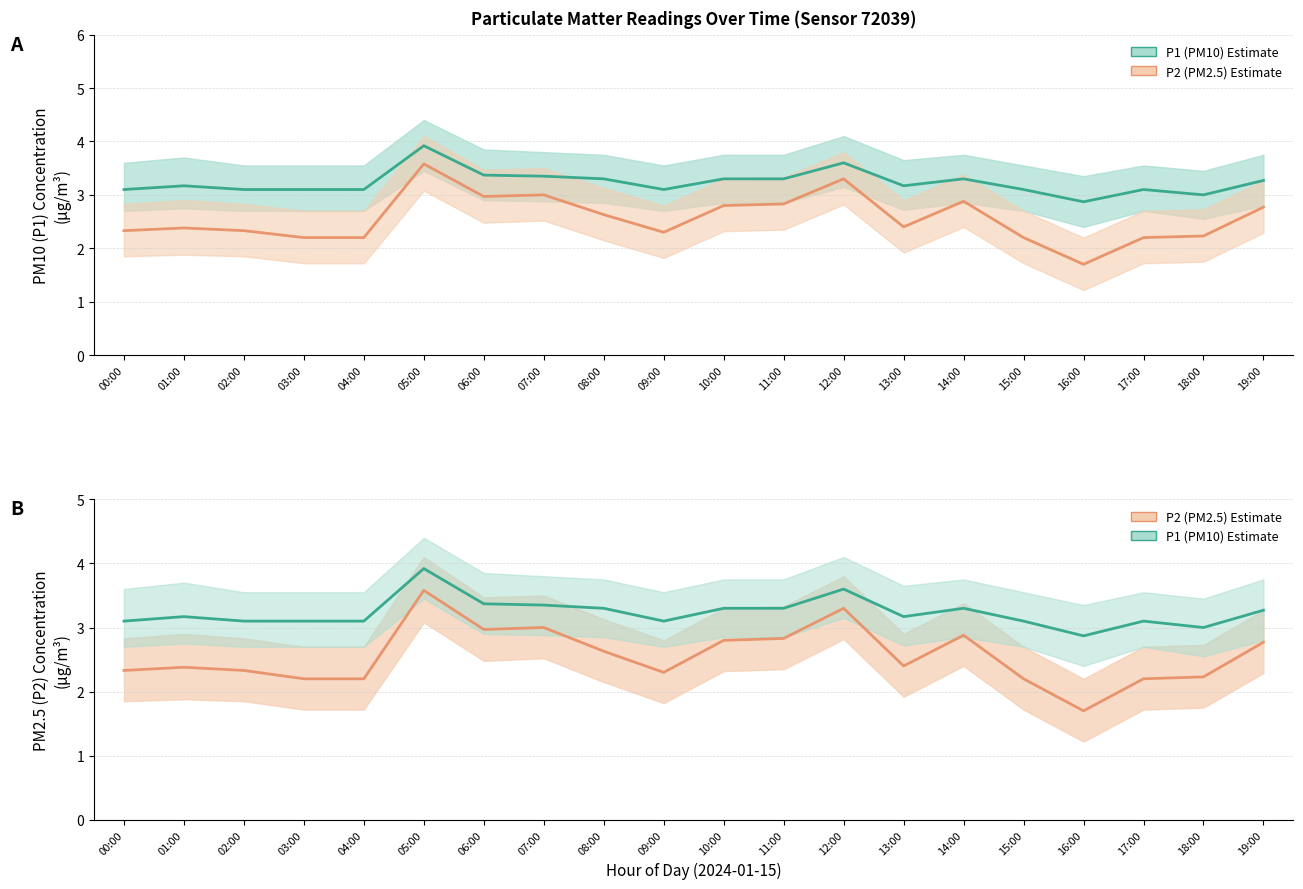

True or false: P1 has more than 2 points higher than both neighbors.

True